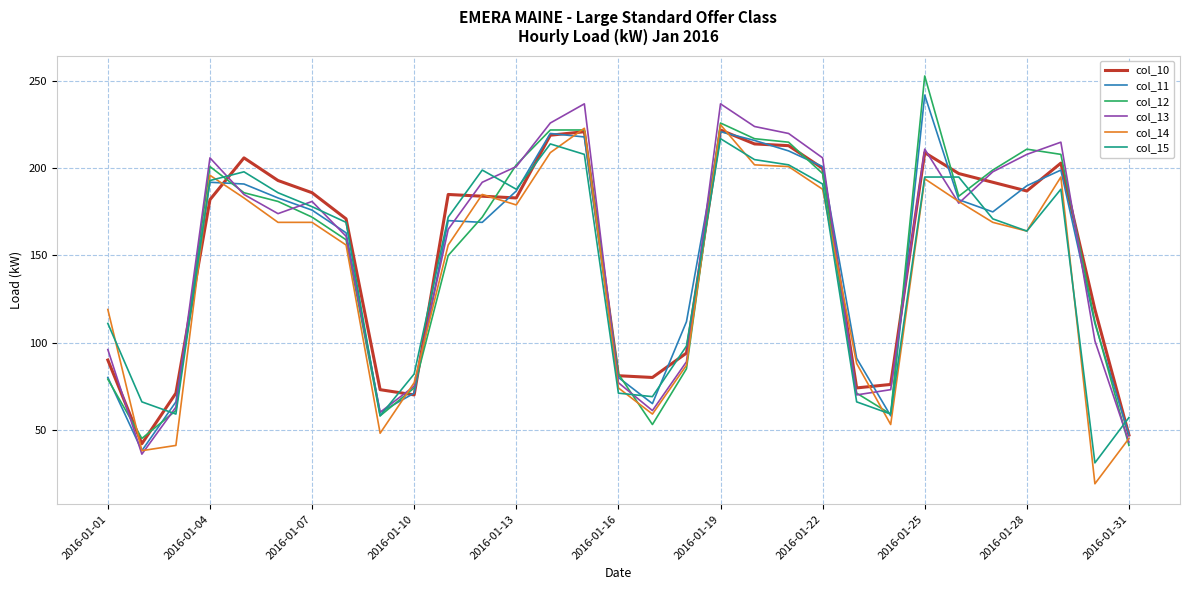

What is the lowest value of the col_12 series?

41